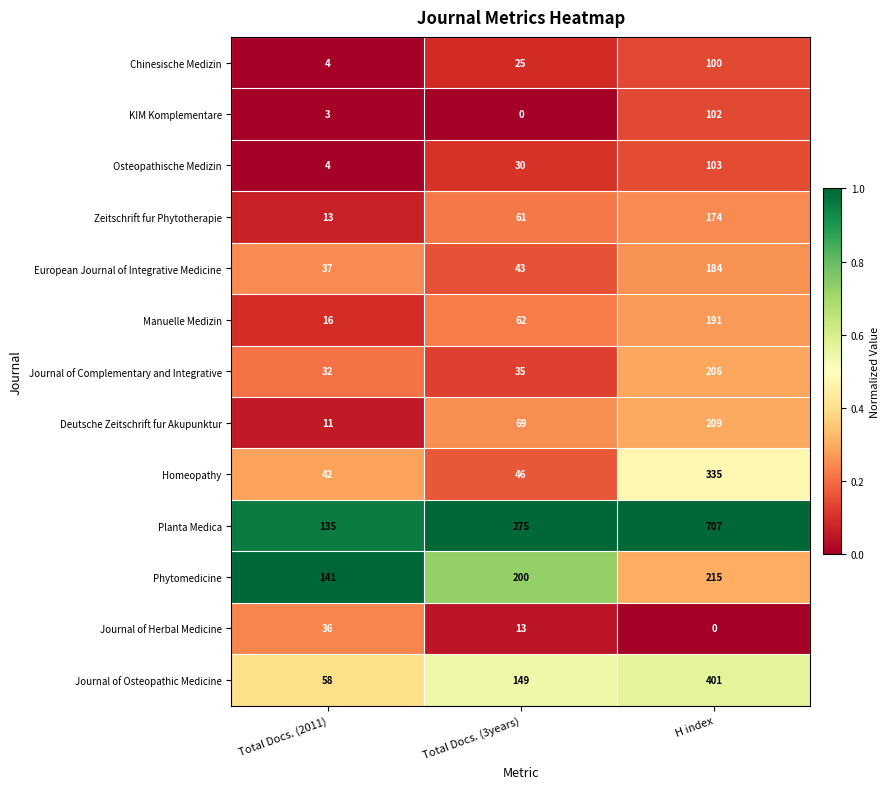

At which label does Manuelle Medizin reach its minimum?

Total Docs. (2011)